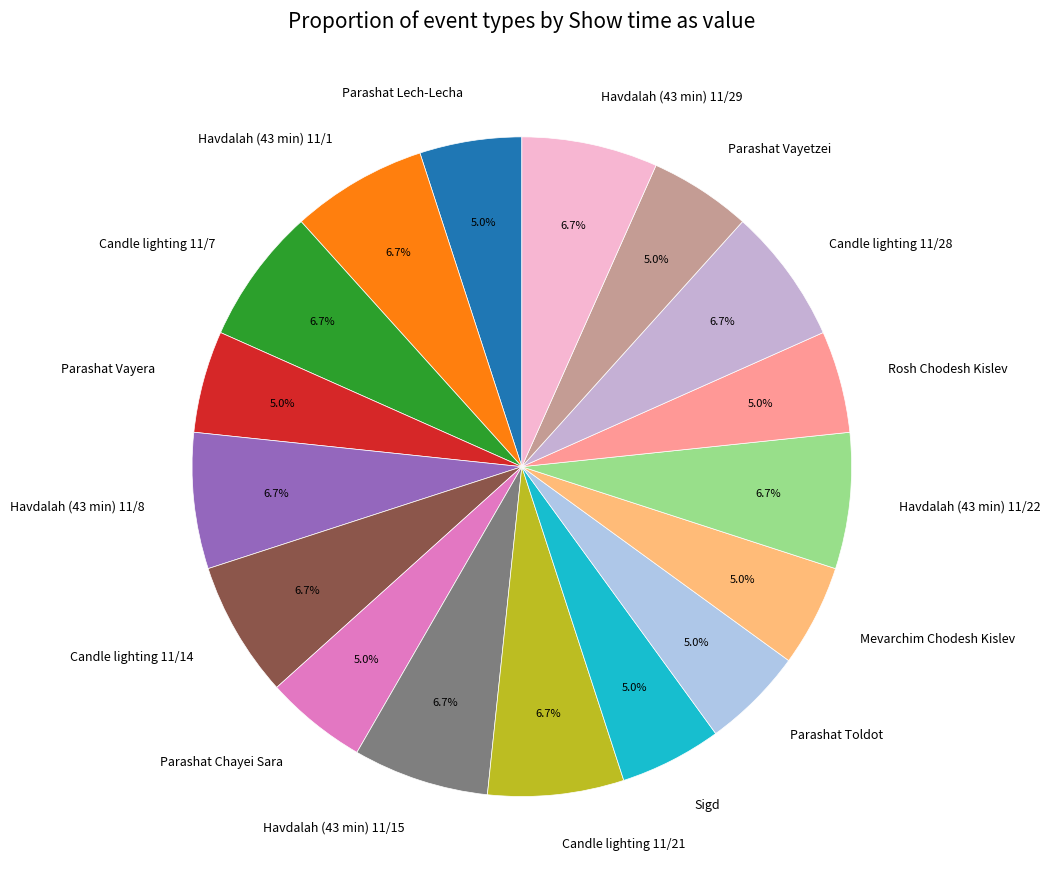

The Havdalah (43 min) 11/15 slice represents 1% of the pie. True or false?

False